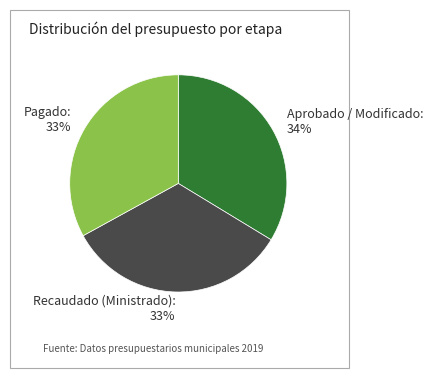

The Aprobado / Modificado slice represents 28% of the pie. True or false?

False